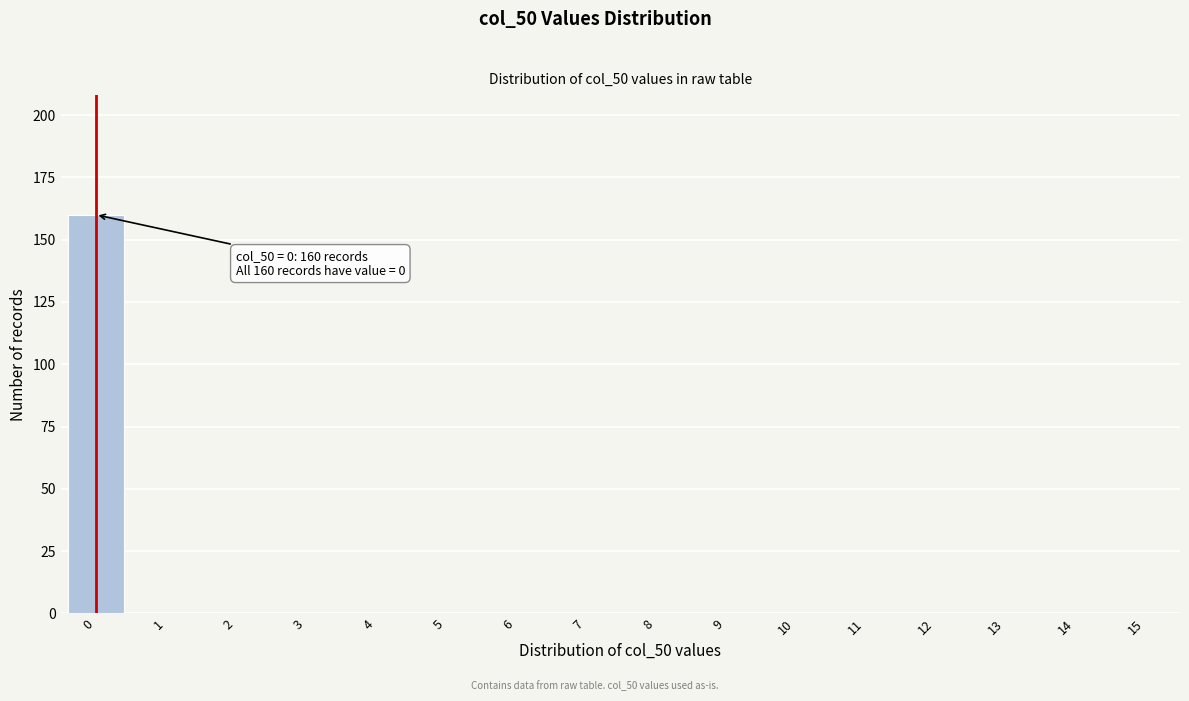

Reading left to right, transcribe all the data shown in this chart.

0=160	1=0	2=0	3=0	4=0	5=0	6=0	7=0	8=0	9=0	10=0	11=0	12=0	13=0	14=0	15=0